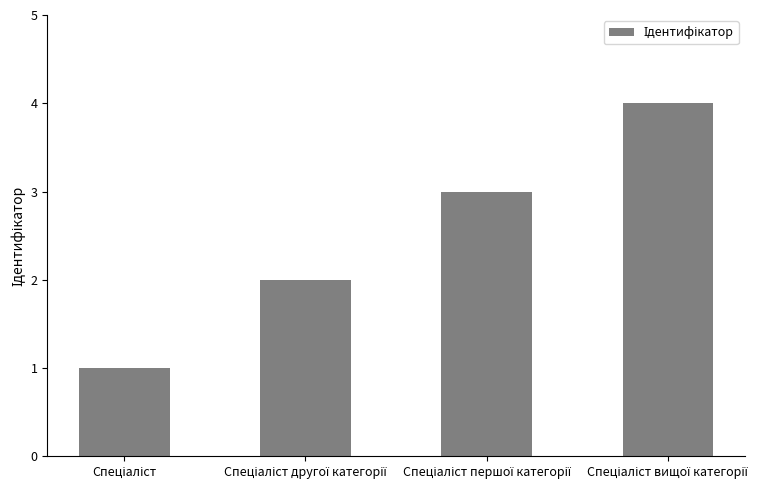

Reading left to right, transcribe all the data shown in this chart.

1	2	3	4